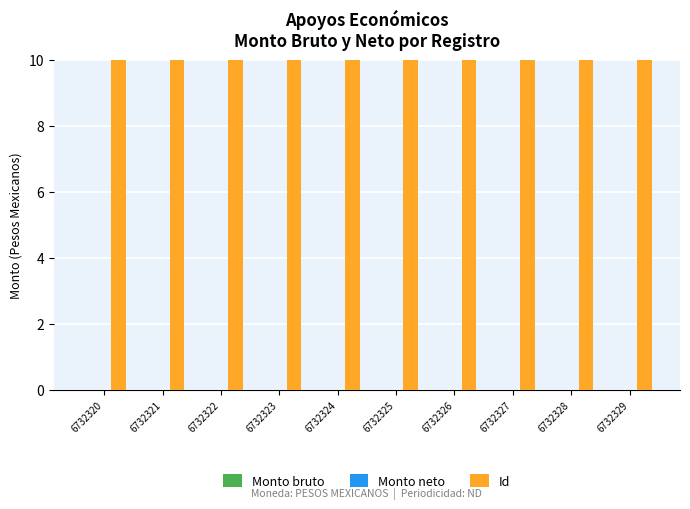

Which series changed the most between 6732325 and 6732329?

Id